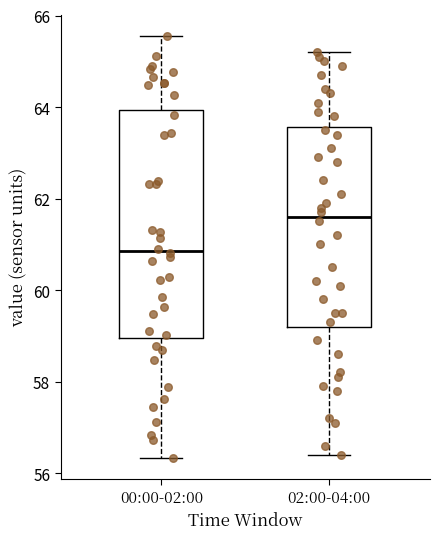

Reading left to right, transcribe this box plot: for each box, give where its median line is, the range the box spans, and where its two whiskers end, as read against the y-axis. The values are not printed on the chart, so give them approximately, as read against the axis.

00:00-02:00: median 60.8, box 59.0 to 64.0, whiskers 56.4 to 65.6
02:00-04:00: median 61.6, box 59.2 to 63.6, whiskers 56.4 to 65.2